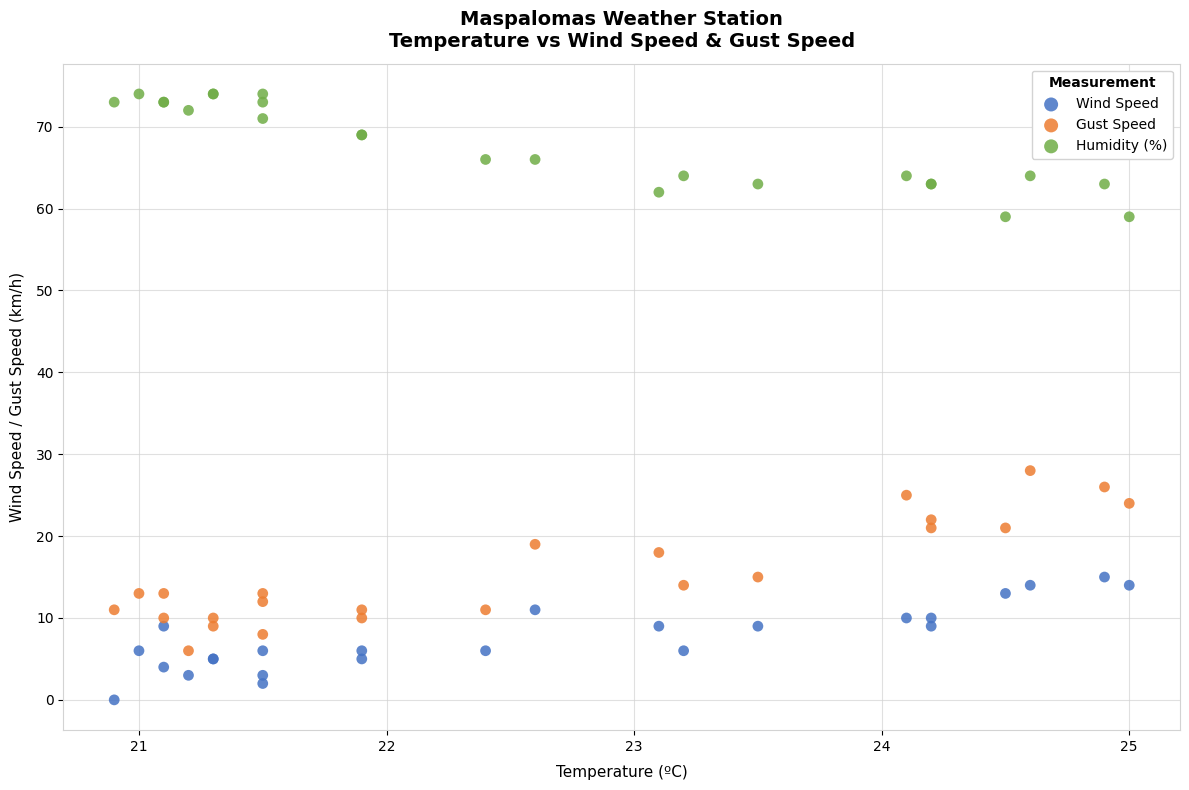

Which series contains the highest Y value?

Humidity (%)